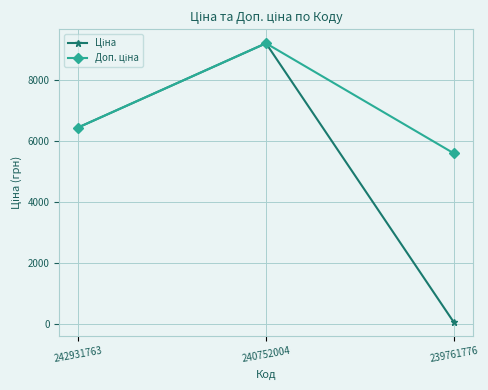

At which category does the chart reach its peak across all series?

240752004